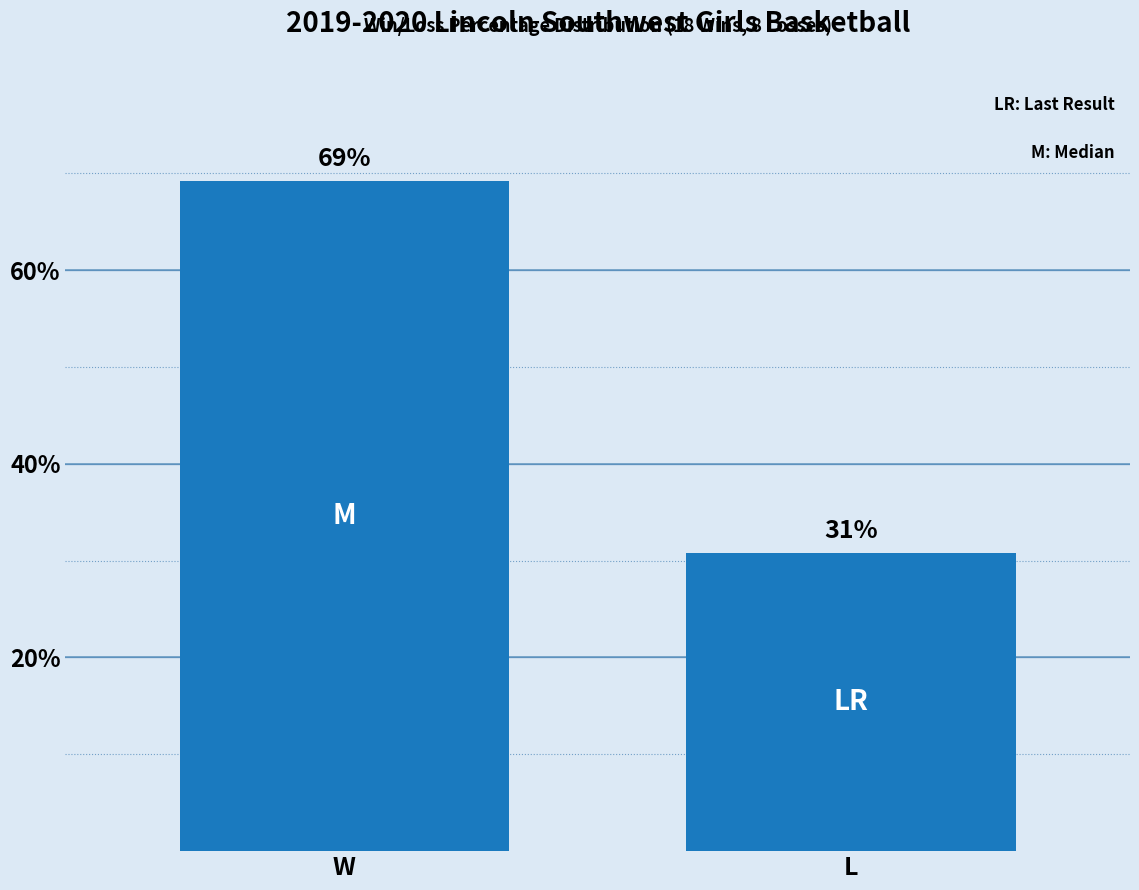

What is the greatest value displayed?

69.2